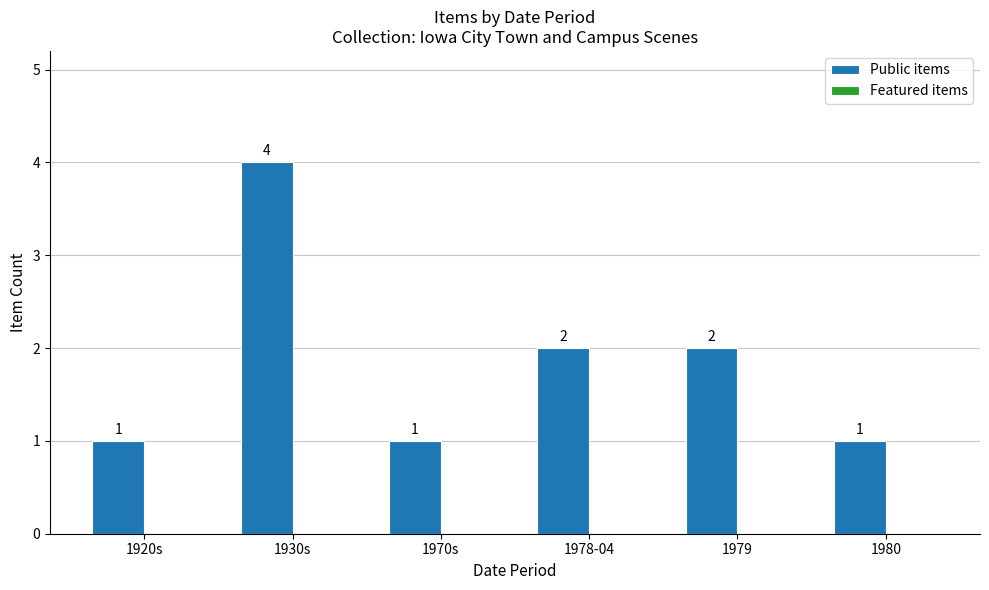

What is the value of the 1st bar from the left?

1